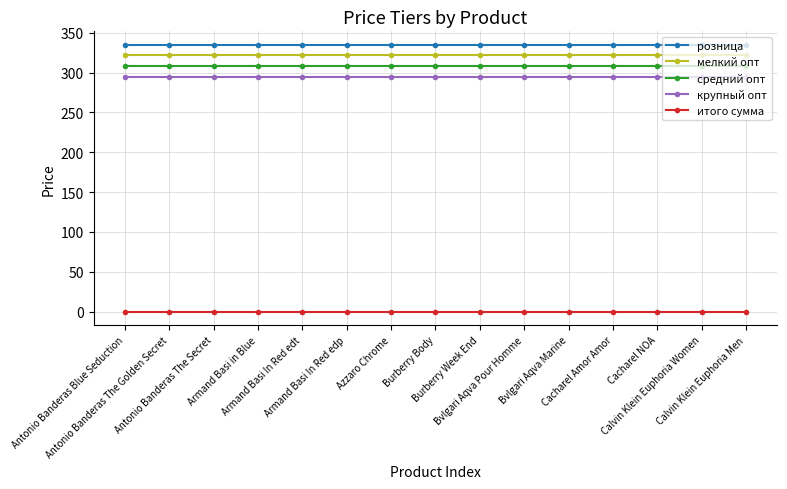

True or false: итого сумма and крупный опт intersect in this chart.

False